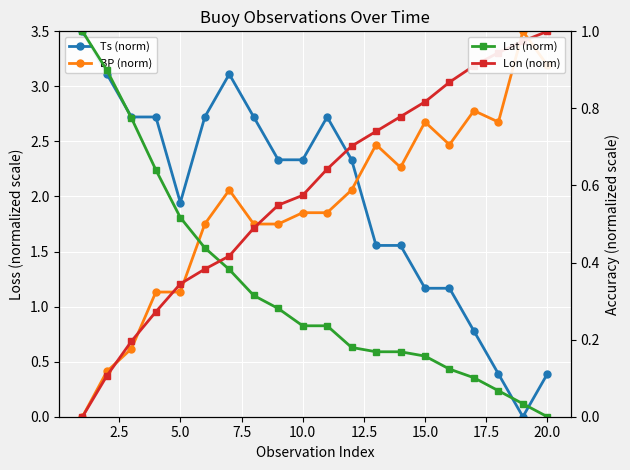

The Ts (norm) series shows 0.9 at 10. True or false?

False